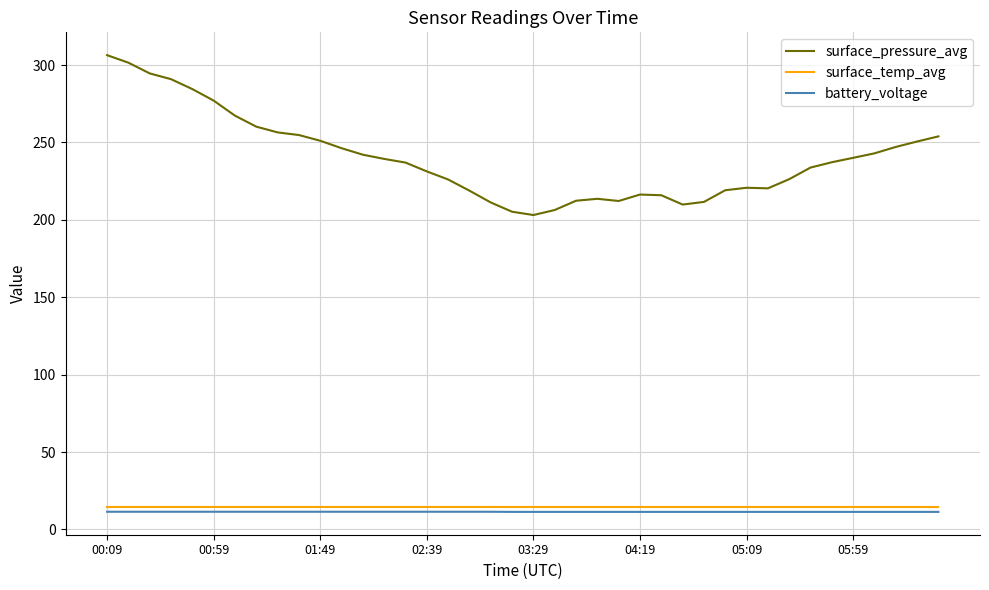

True or false: battery_voltage and surface_pressure_avg intersect in this chart.

False